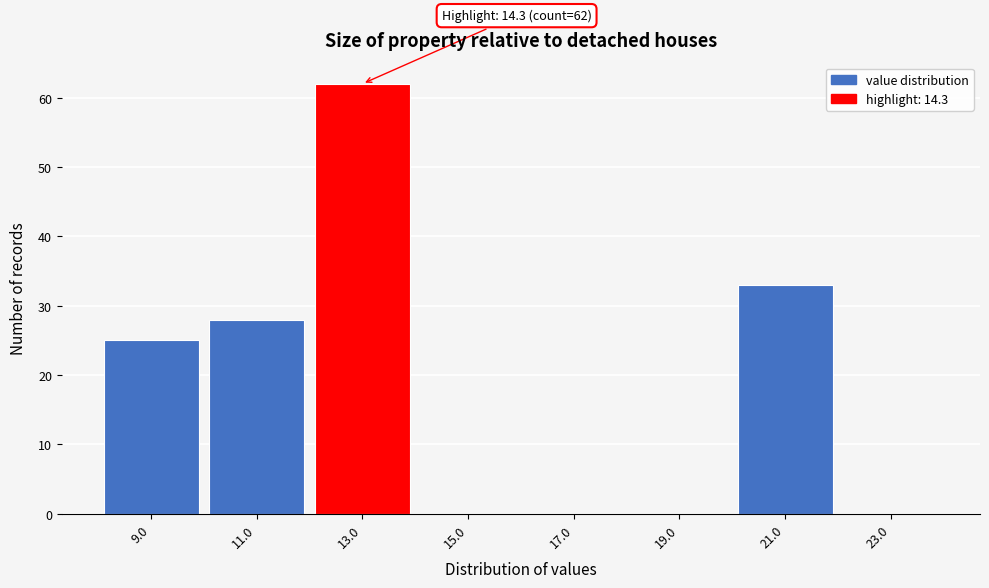

Reading left to right, transcribe all the data shown in this chart.

9.0=25	11.0=28	13.0=62	15.0=0	17.0=0	19.0=0	21.0=33	23.0=0